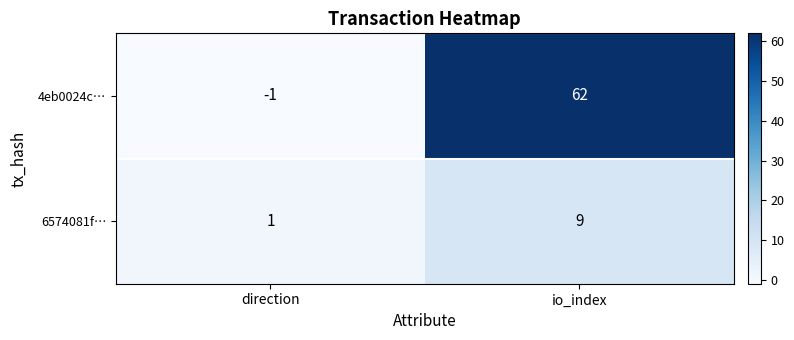

What is the total value across all series at io_index?

71